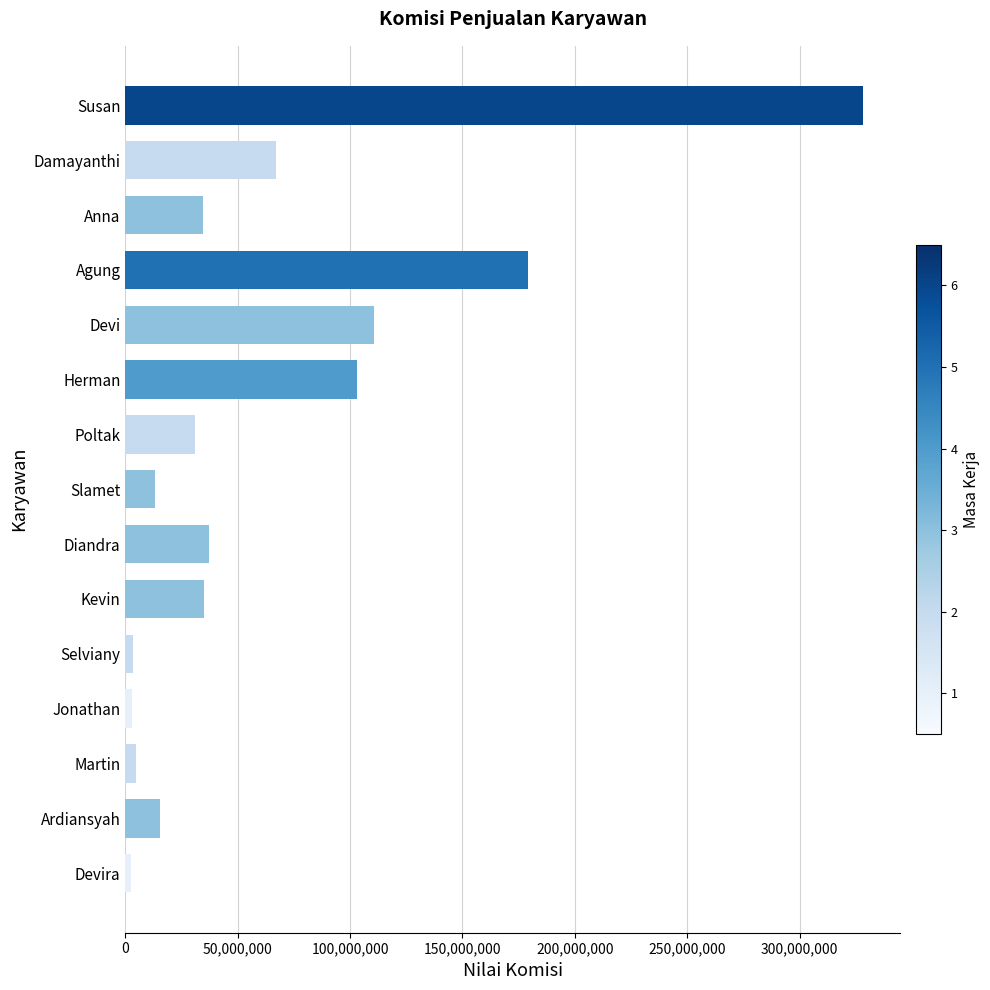

What is the change in value from Slamet to Damayanthi?

+53814550